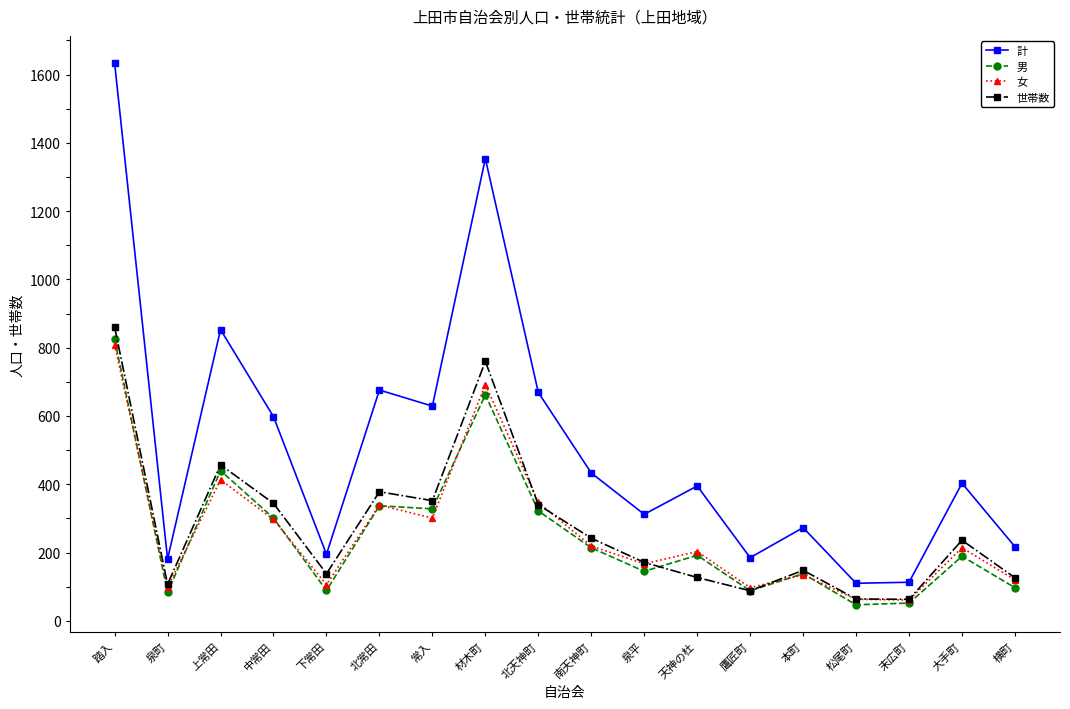

Which category has the highest value in the 女 series?

踏入